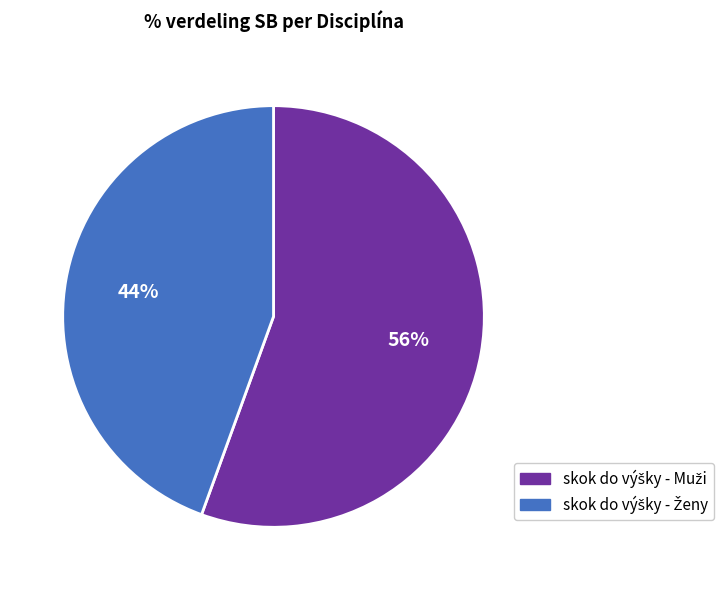

Is there a majority slice in this chart?

Yes